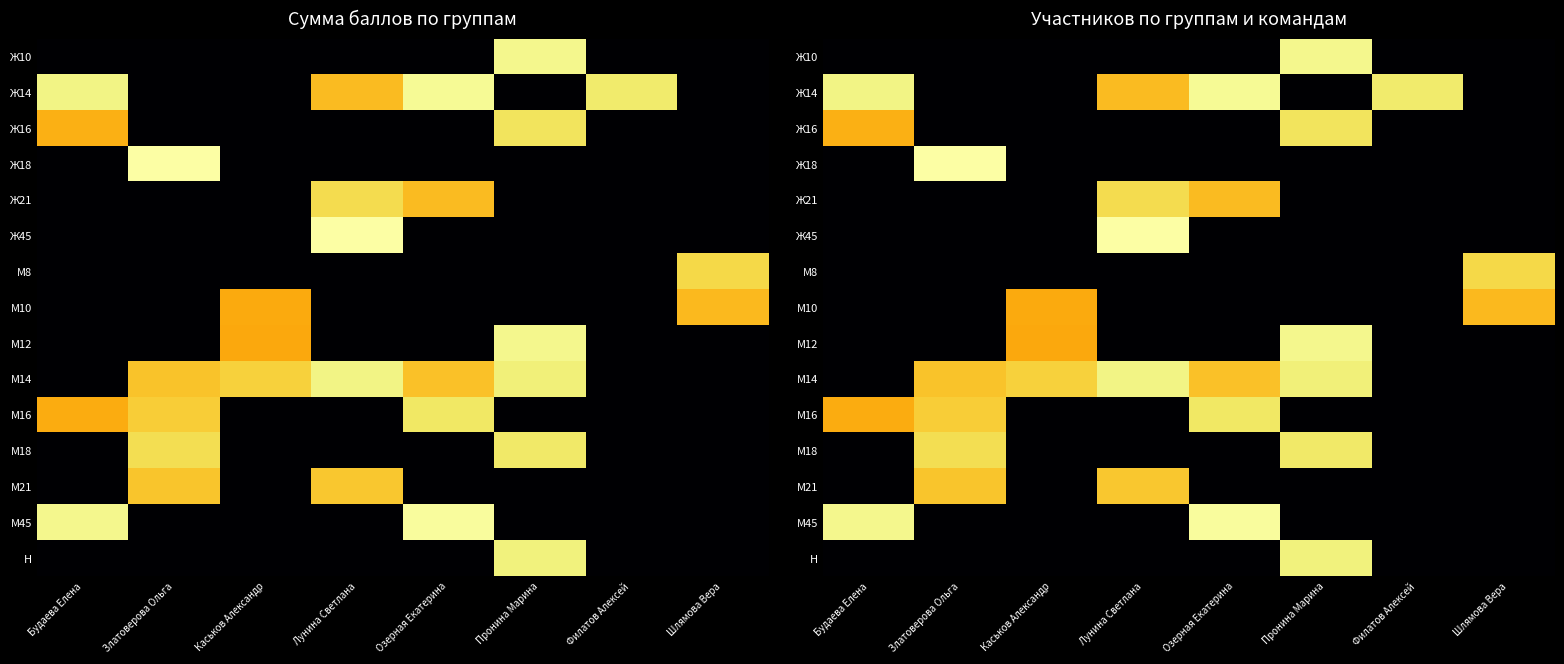

How many values in Ж14 are above zero?

4